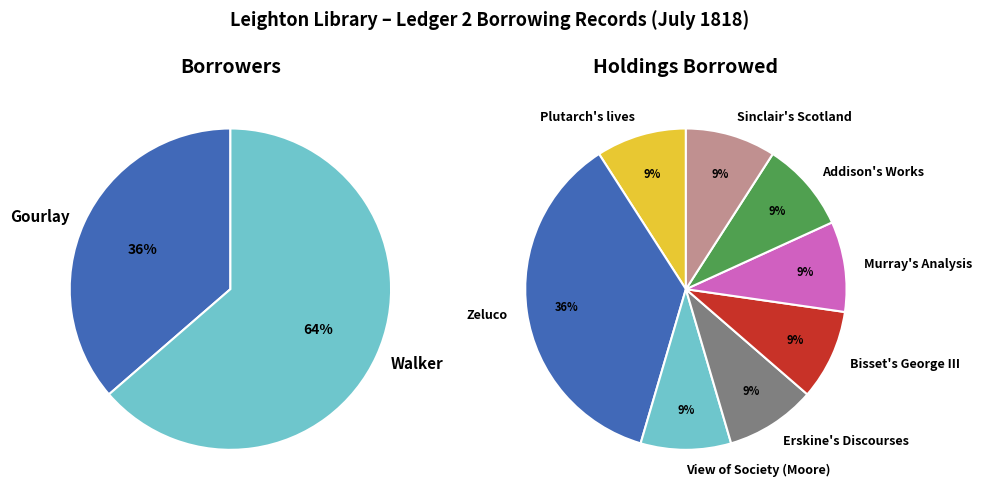

Which slice is the largest?

Walker